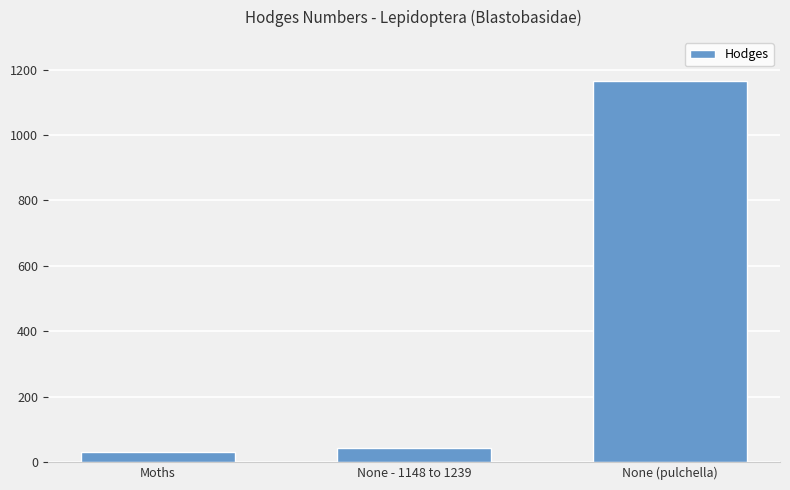

What is the ratio of the value at None - 1148 to 1239 to the value at Moths?

1.5